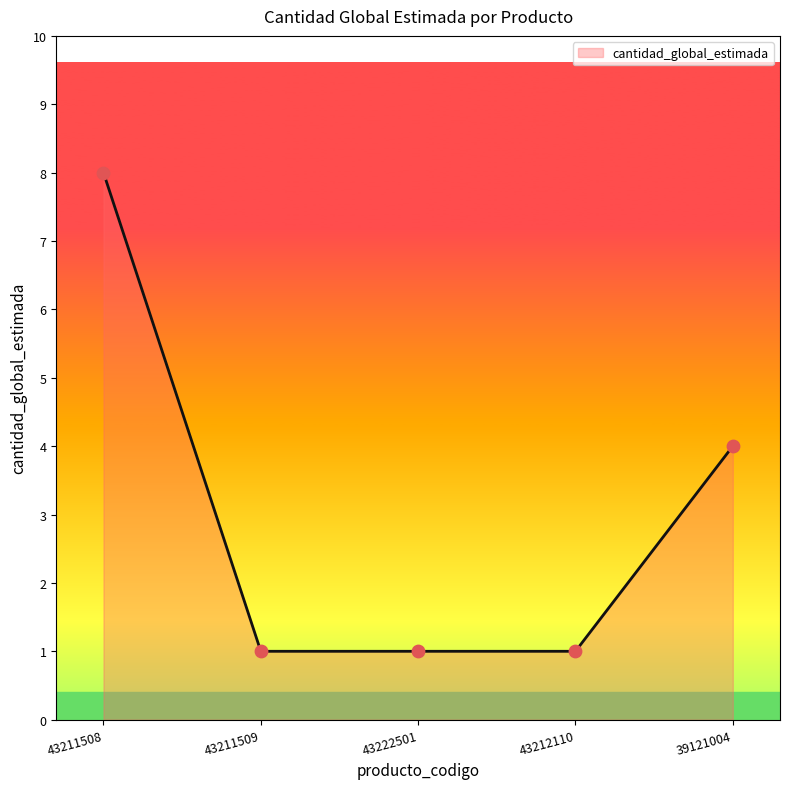

What is the change in value from 43211508 to 43212110?

-7